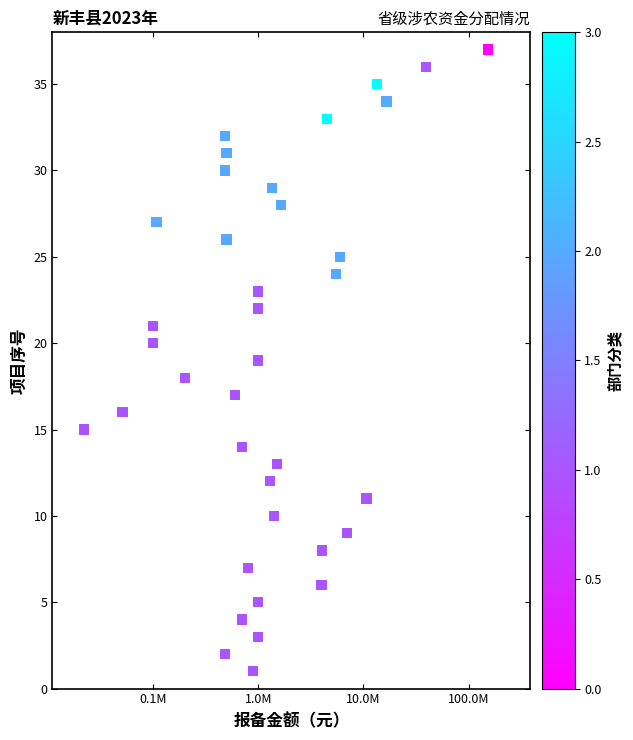

What is the range of Y values (max minus min)?

36